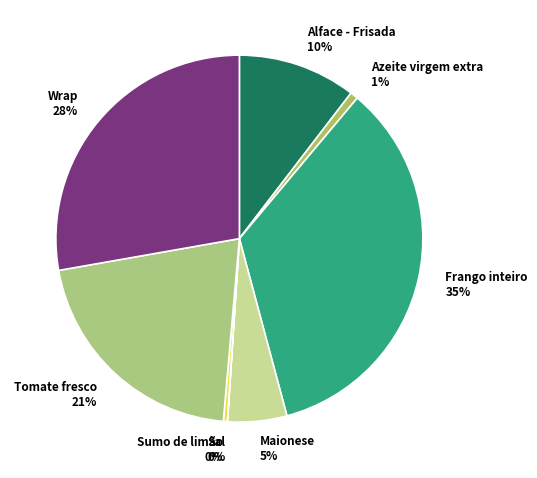

Which category has the biggest portion of the pie?

Frango inteiro